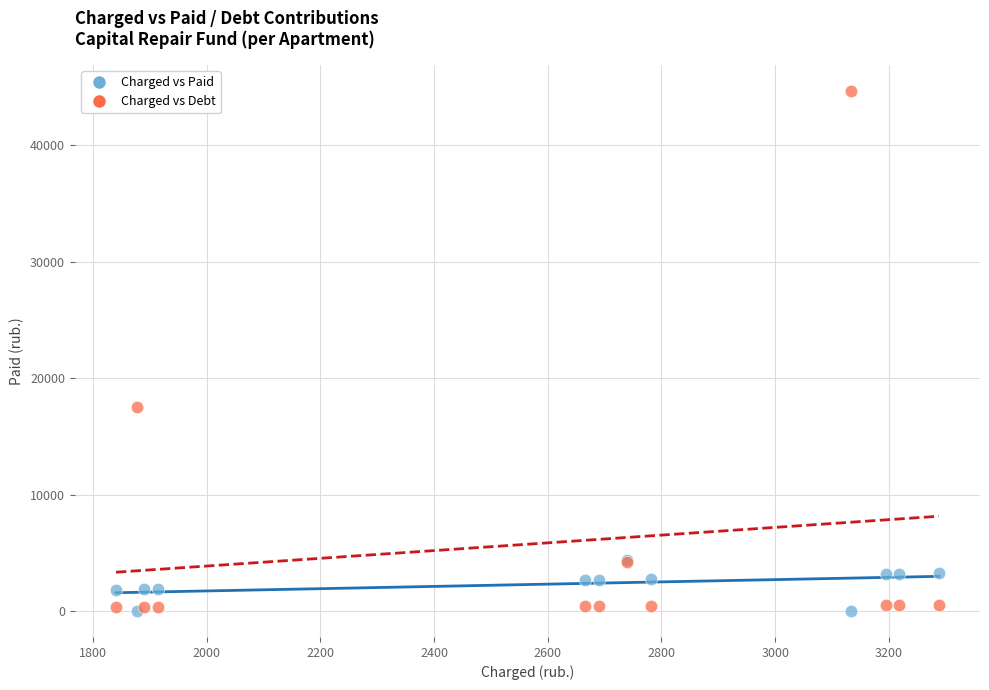

In the Charged vs Debt series, what Y value is closest to 22496?

17519.7